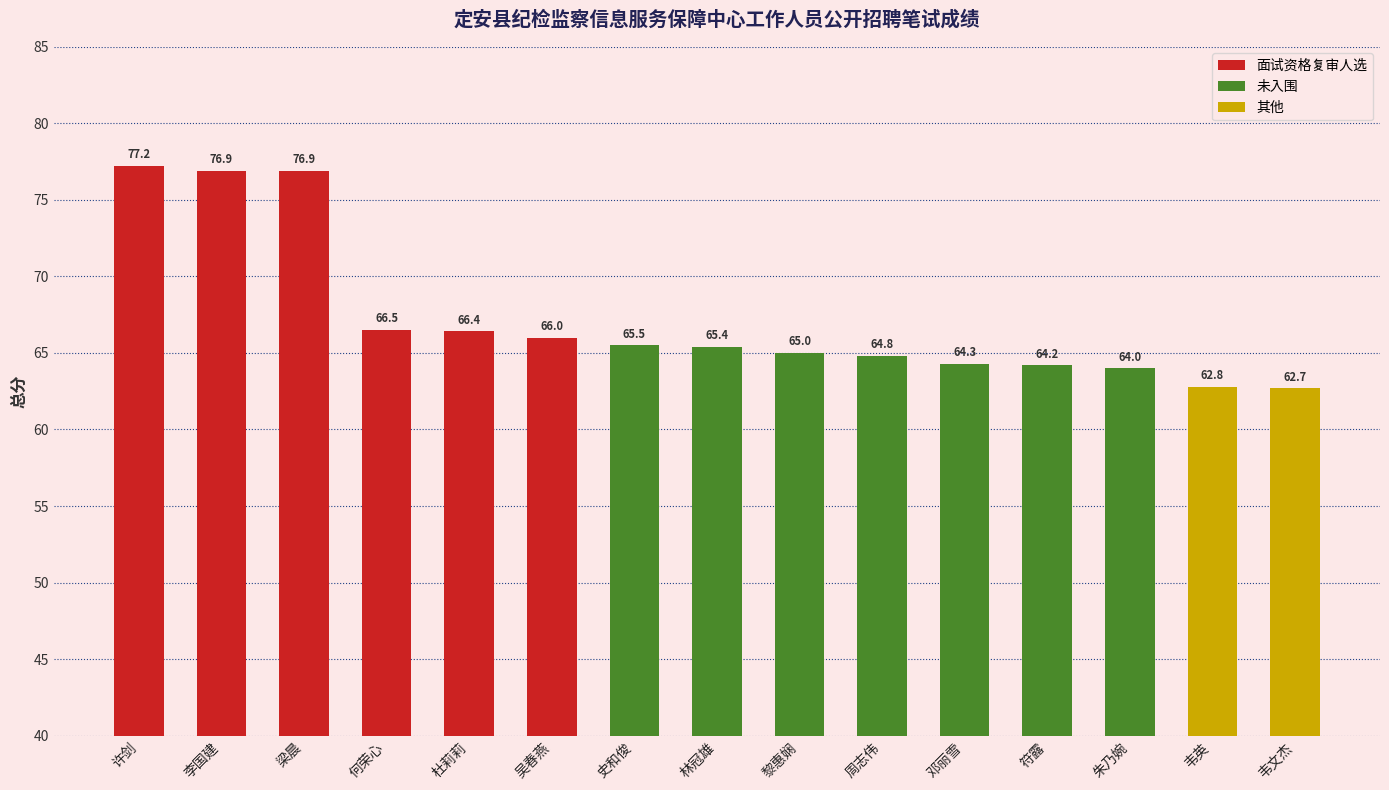

How many values are below 65?

6